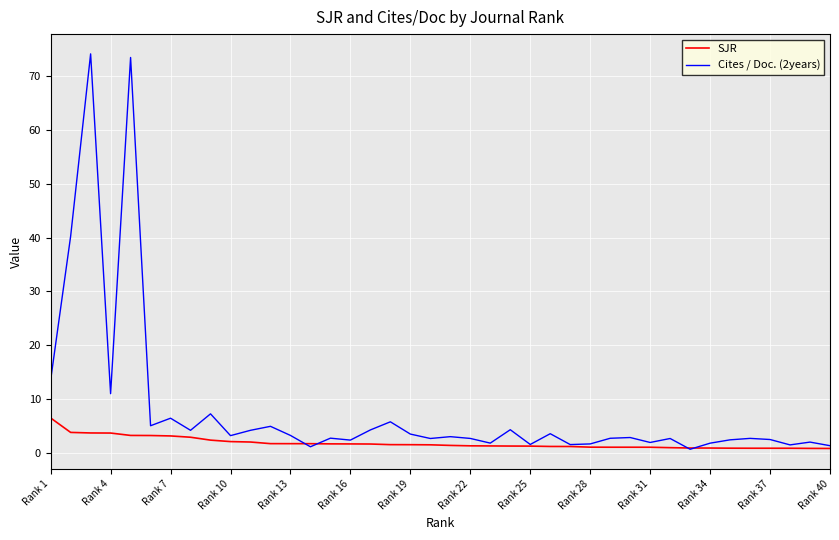

Rank the series by their average value, from highest to lowest.

Cites / Doc. (2years), SJR